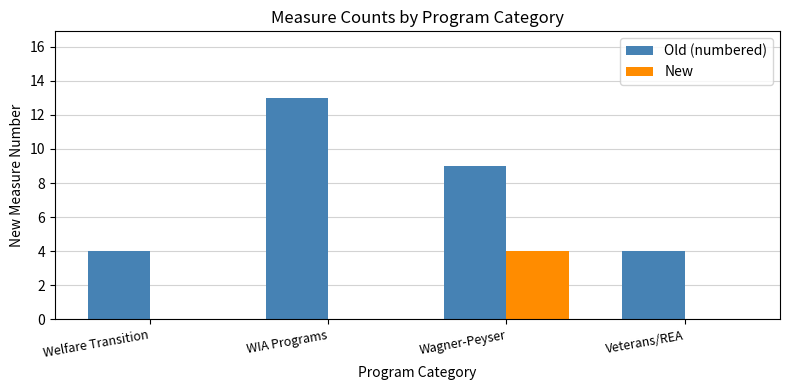

What is the total value across all series at Veterans/REA?

4